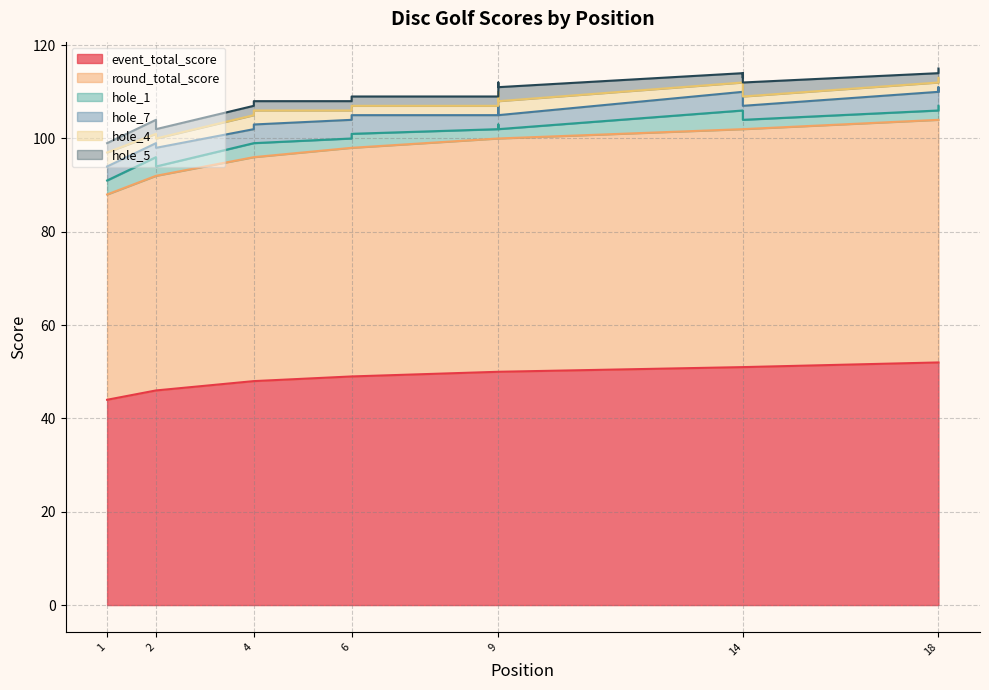

The hole_4 series shows 3 at 2. True or false?

False